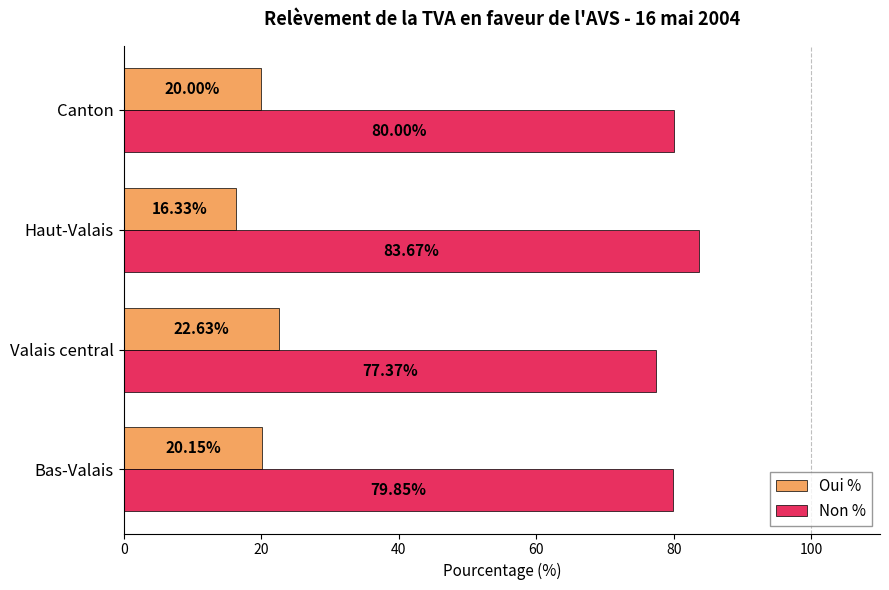

At which label does Oui % reach its minimum?

Haut-Valais